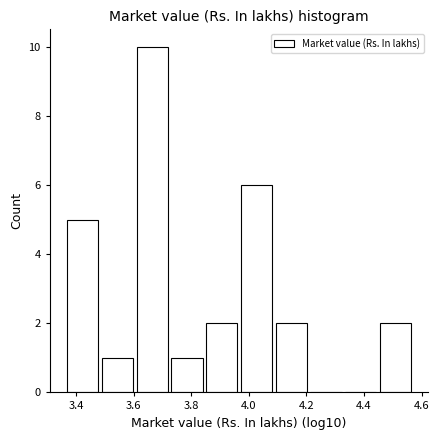

Which range on the x-axis has the tallest bar?

3.62 to 3.74